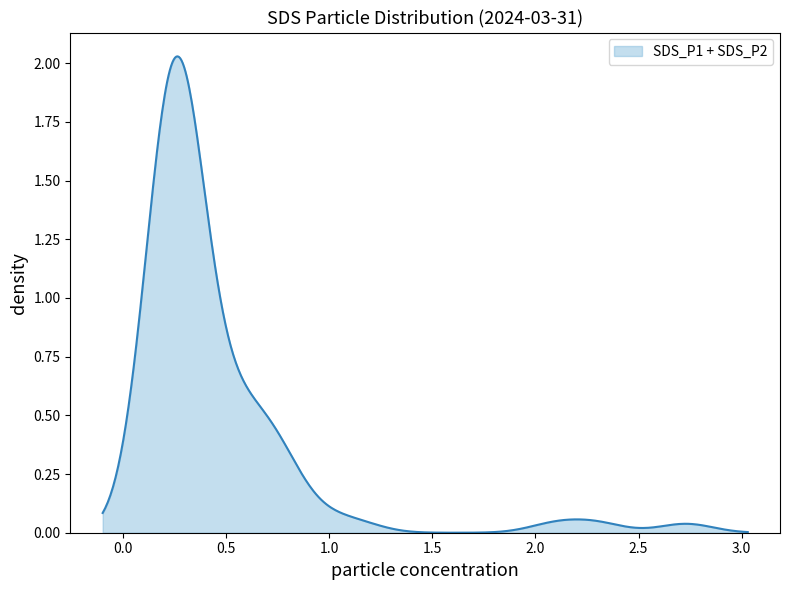

How many lines are shown in the chart?

1